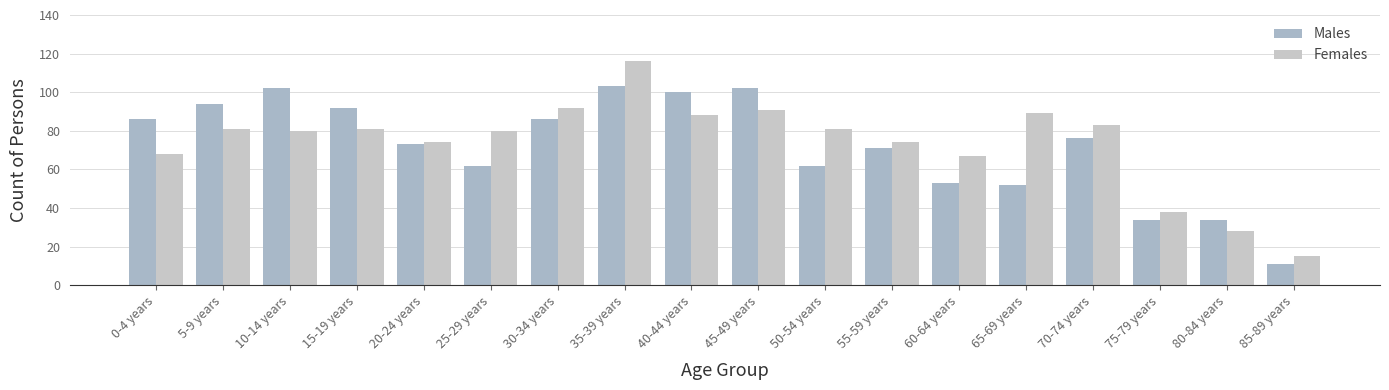

What is the sum of the Females values at 70-74 years and 55-59 years?

157